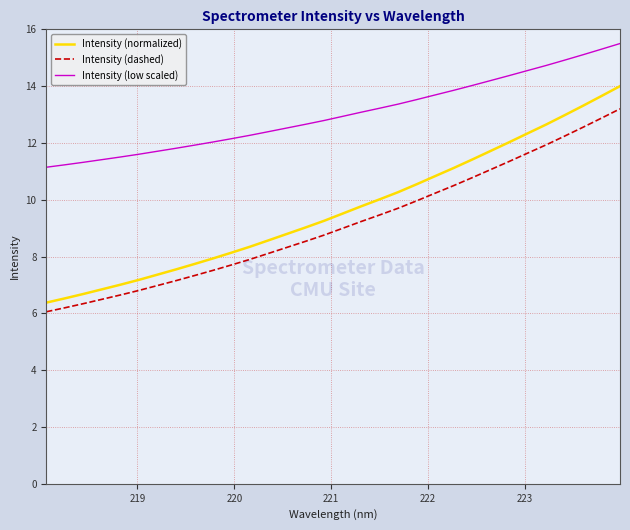

Which series has the largest total across all categories?

Intensity (low scaled)